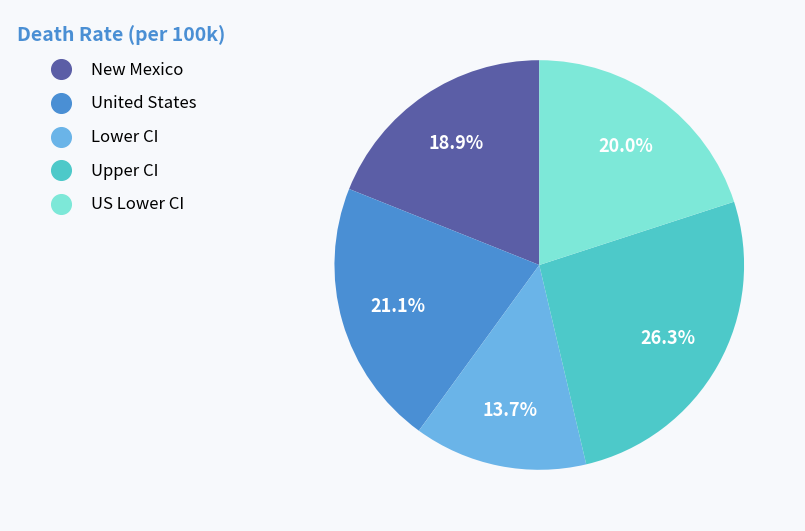

Is there a majority slice in this chart?

No